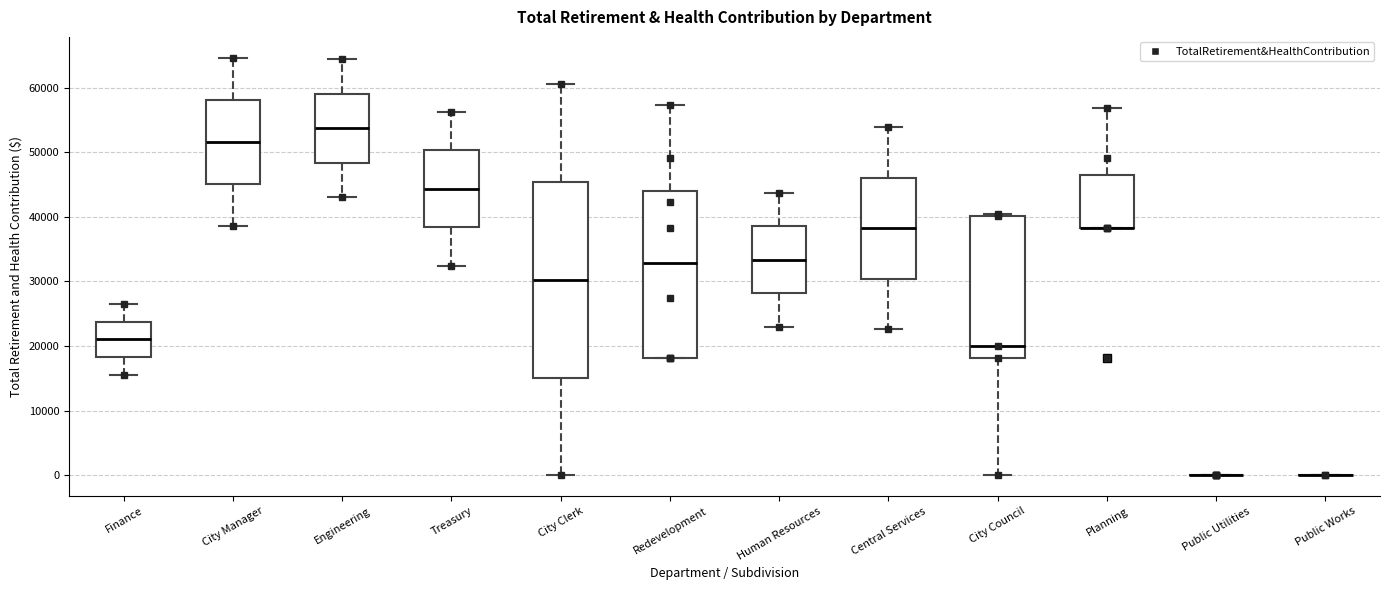

Reading left to right, read every box against the y-axis: the position of its median line, the range the box covers, and the ends of its whiskers. The values are not printed on the chart, so give them approximately, as read against the axis.

Finance: median 21000, box 18000 to 24000, whiskers 16000 to 27000
City Manager: median 52000, box 45000 to 58000, whiskers 39000 to 65000
Engineering: median 54000, box 48000 to 59000, whiskers 43000 to 64000
Treasury: median 44000, box 38000 to 50000, whiskers 32000 to 56000
City Clerk: median 30000, box 15000 to 45000, whiskers 0 to 60000
Redevelopment: median 33000, box 18000 to 44000, whiskers 18000 to 57000
Human Resources: median 33000, box 28000 to 39000, whiskers 23000 to 44000
Central Services: median 38000, box 30000 to 46000, whiskers 23000 to 54000
City Council: median 20000, box 18000 to 40000, whiskers 0 to 40000
Planning: median 38000 (drawn on the box's lower edge), box 38000 to 46000, whiskers 38000 to 57000
Public Utilities: box collapsed to a line at 0, whiskers 0 to 0
Public Works: box collapsed to a line at 0, whiskers 0 to 0